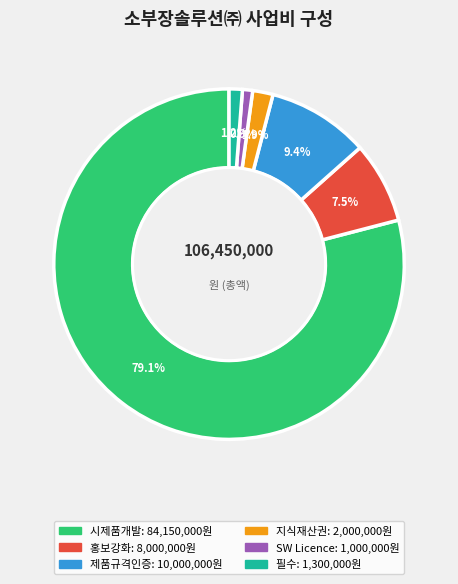

Does any single category account for the majority?

Yes